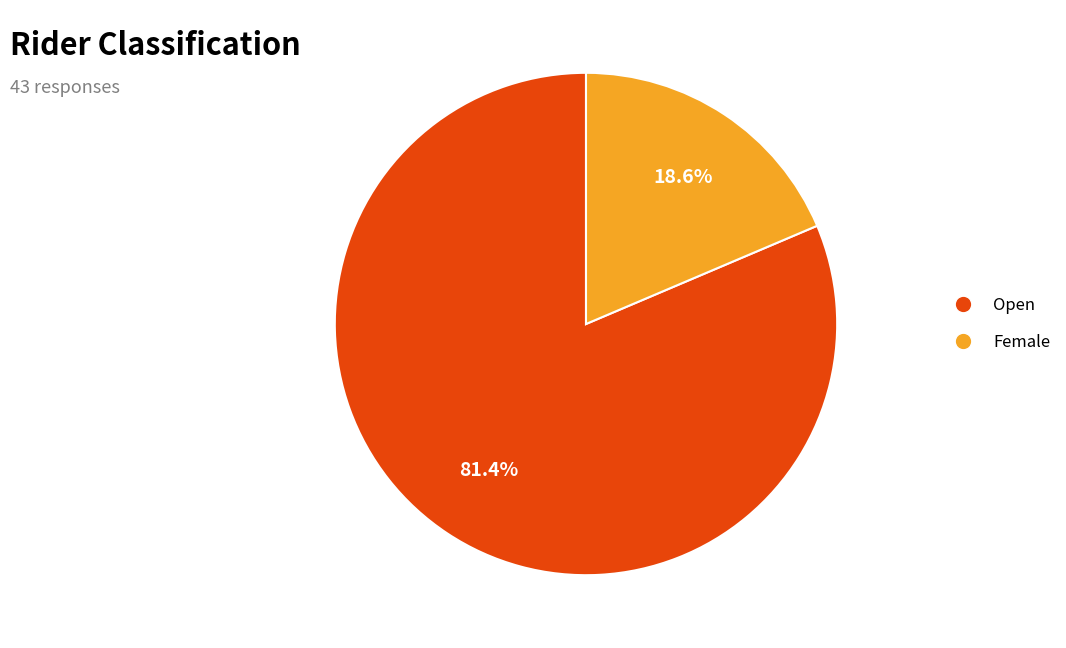

What is the majority slice?

Open